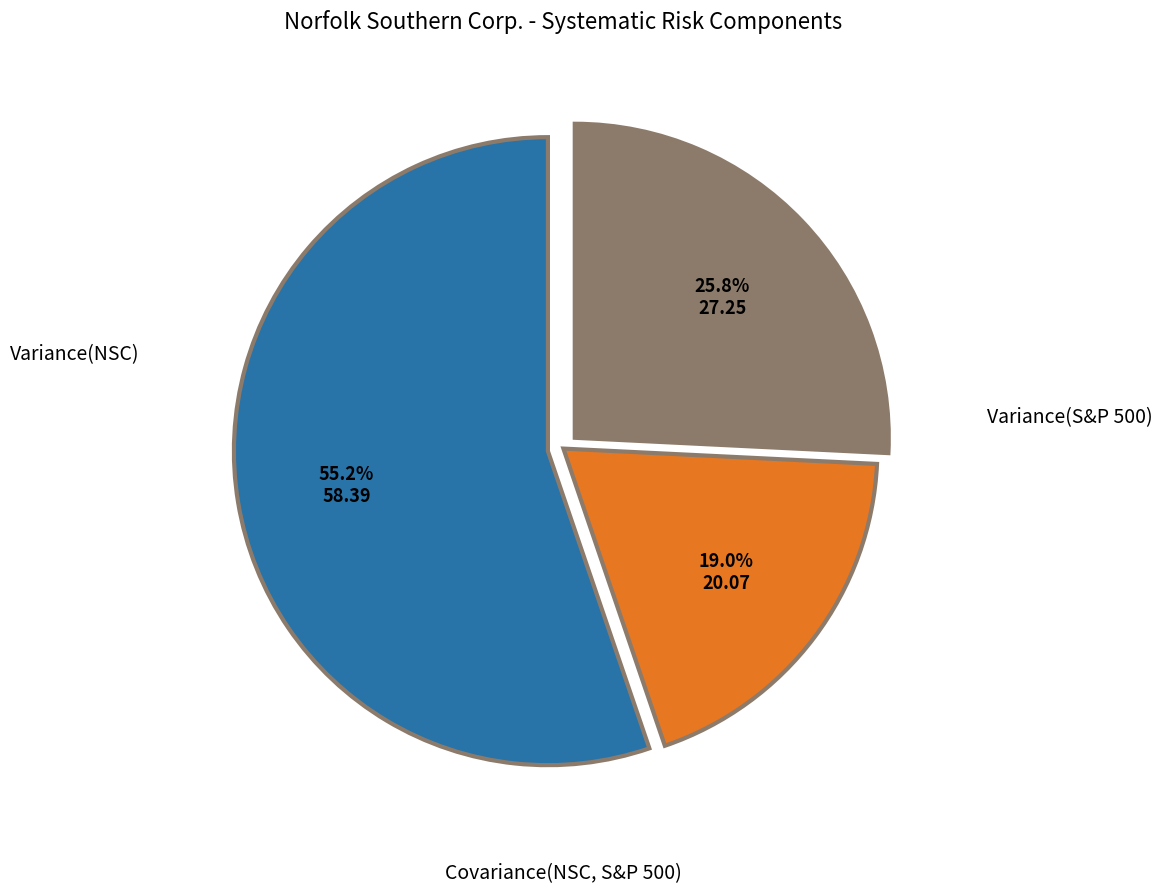

Is there a majority slice in this chart?

Yes